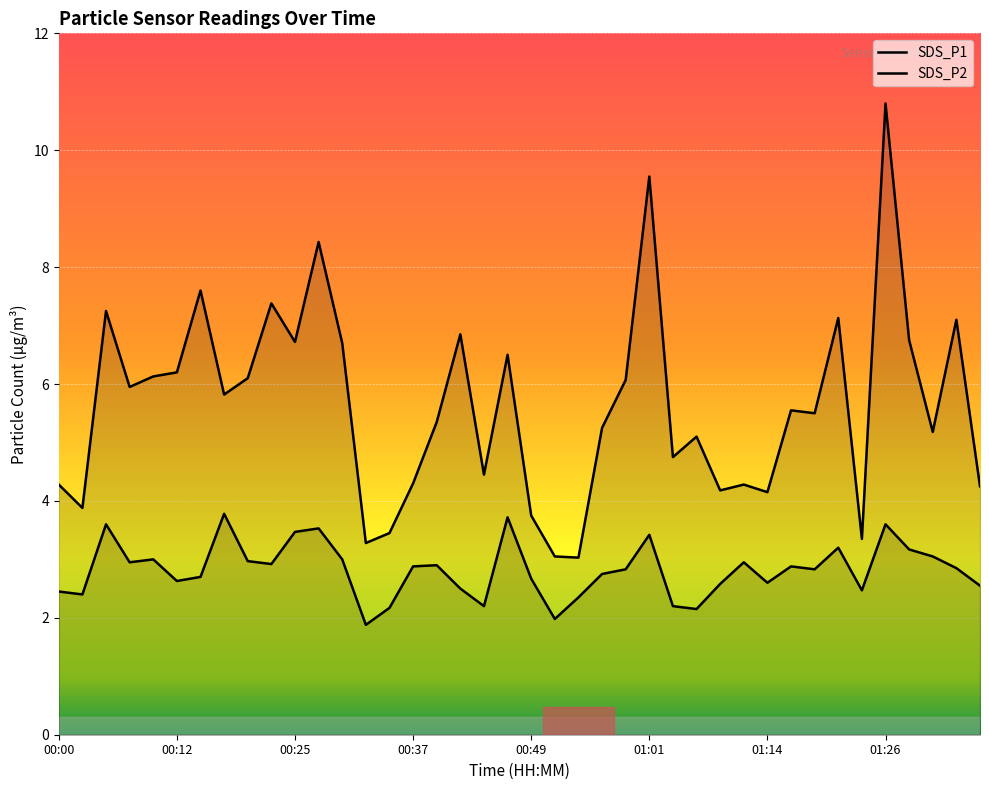

List the series in order of their overall mean, highest first.

SDS_P1, SDS_P2